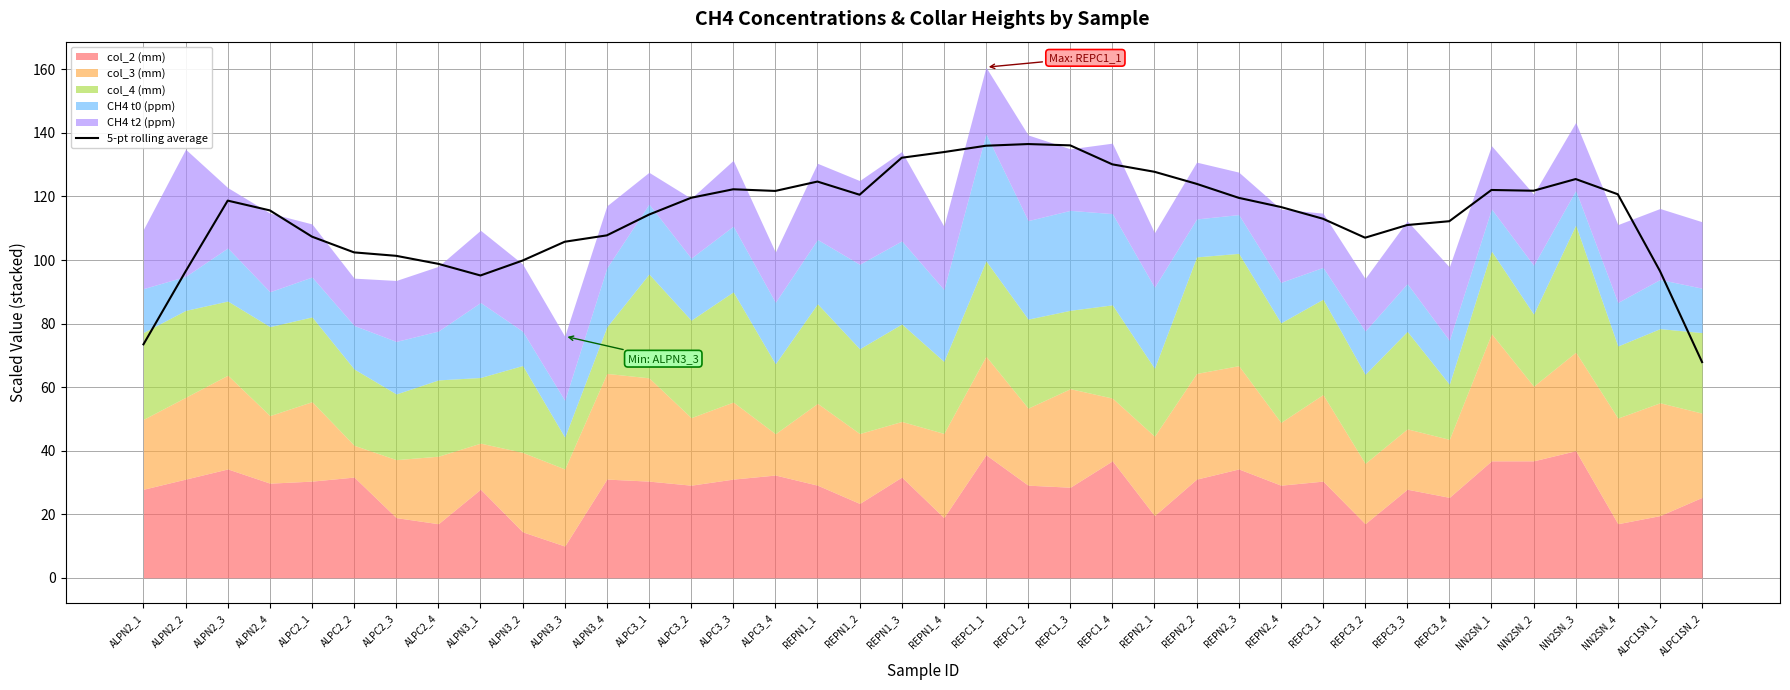

Which category has the lowest value in the 5-pt rolling average series?

ALPC1SN_2